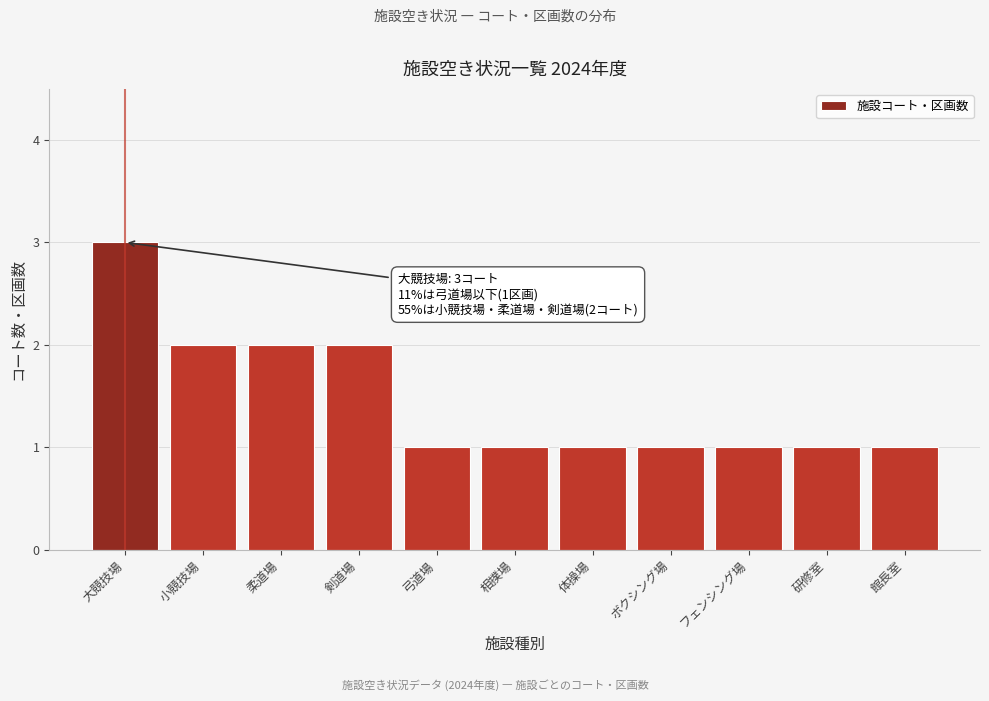

Reading right to left, list all the values displayed in this chart.

1	1	1	1	1	1	1	2	2	2	3